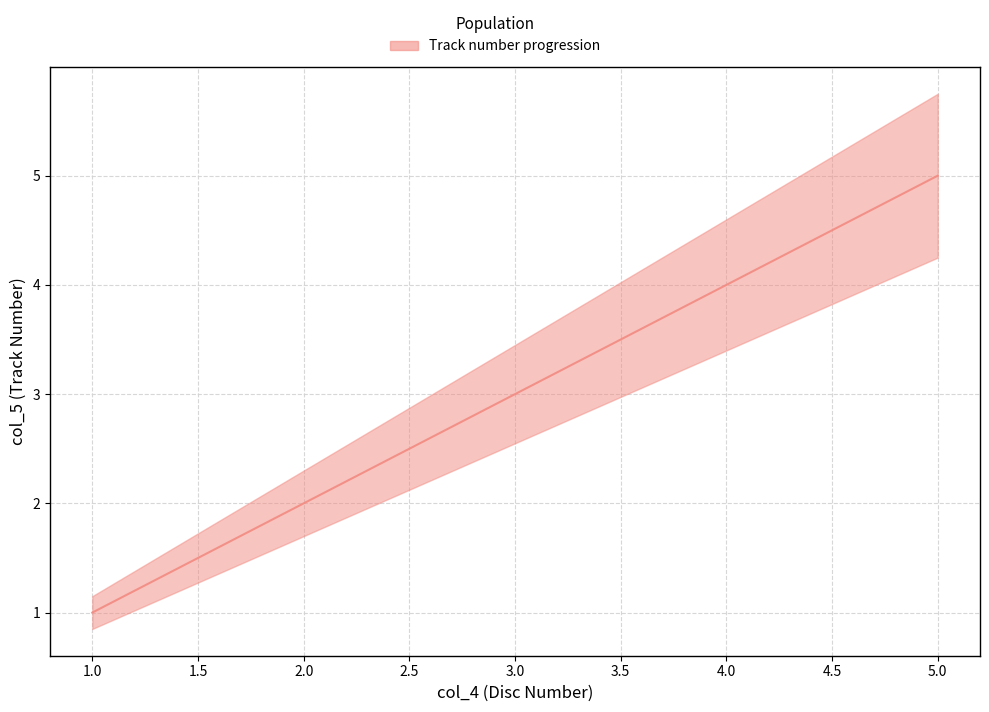

At which label does the data first exceed 3?

4